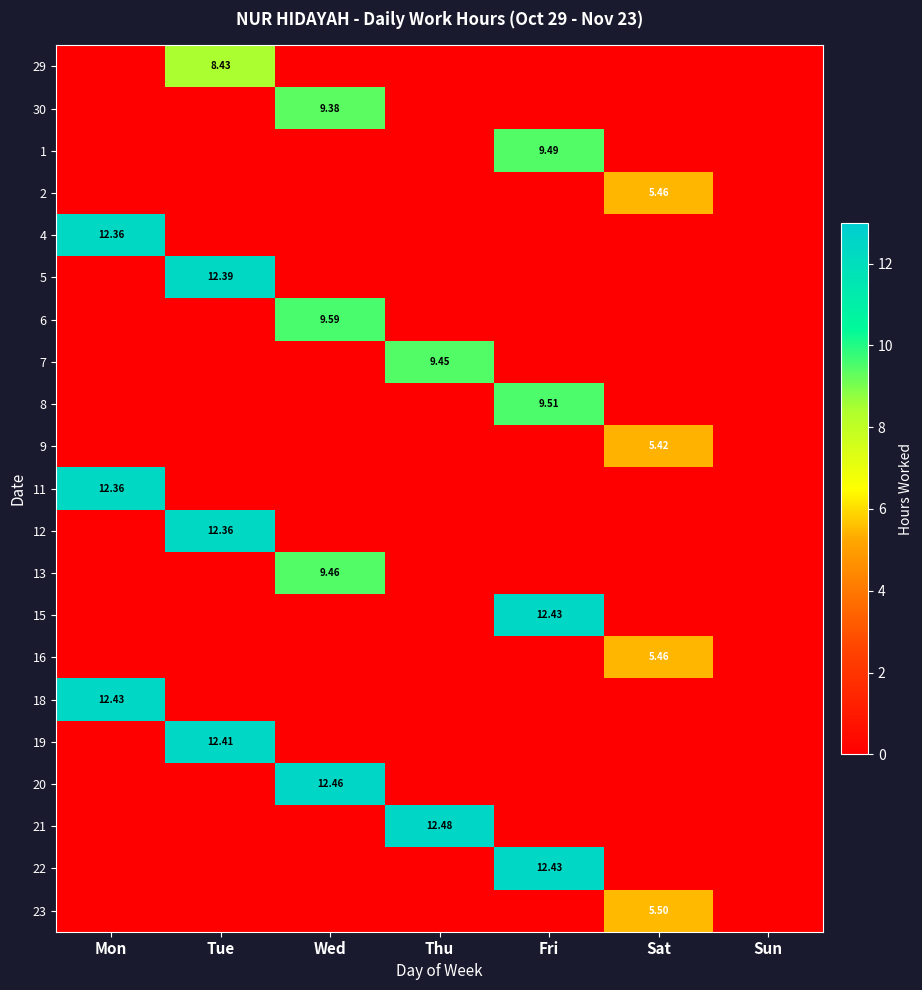

What is the average value of the 11 series?

1.8